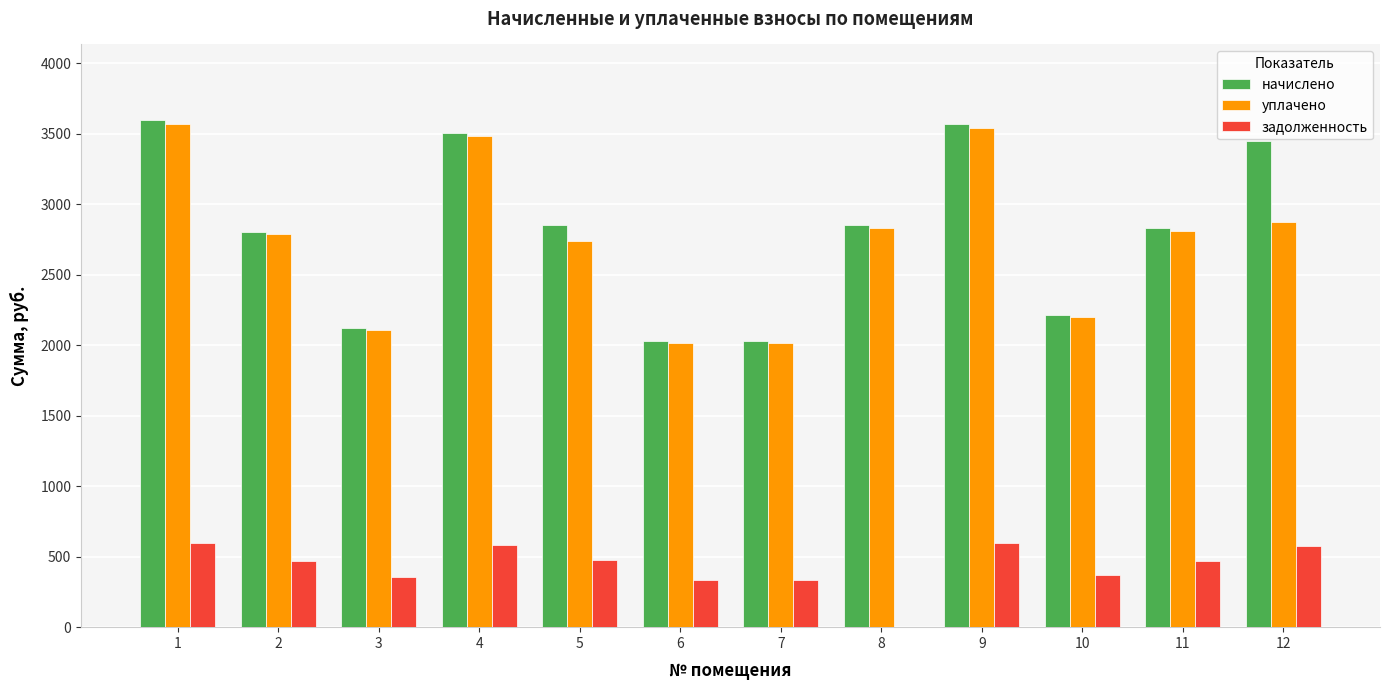

Is the value of задолженность at 5 greater than the value of начислено at 1?

No